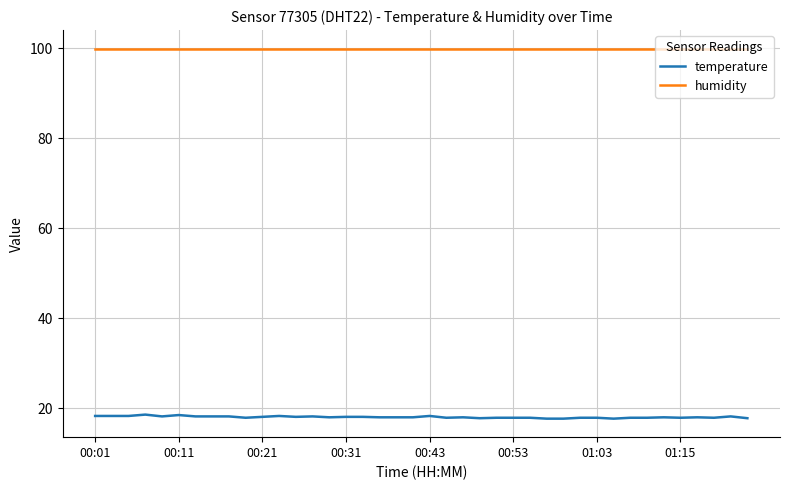

Which series has the largest total across all categories?

humidity